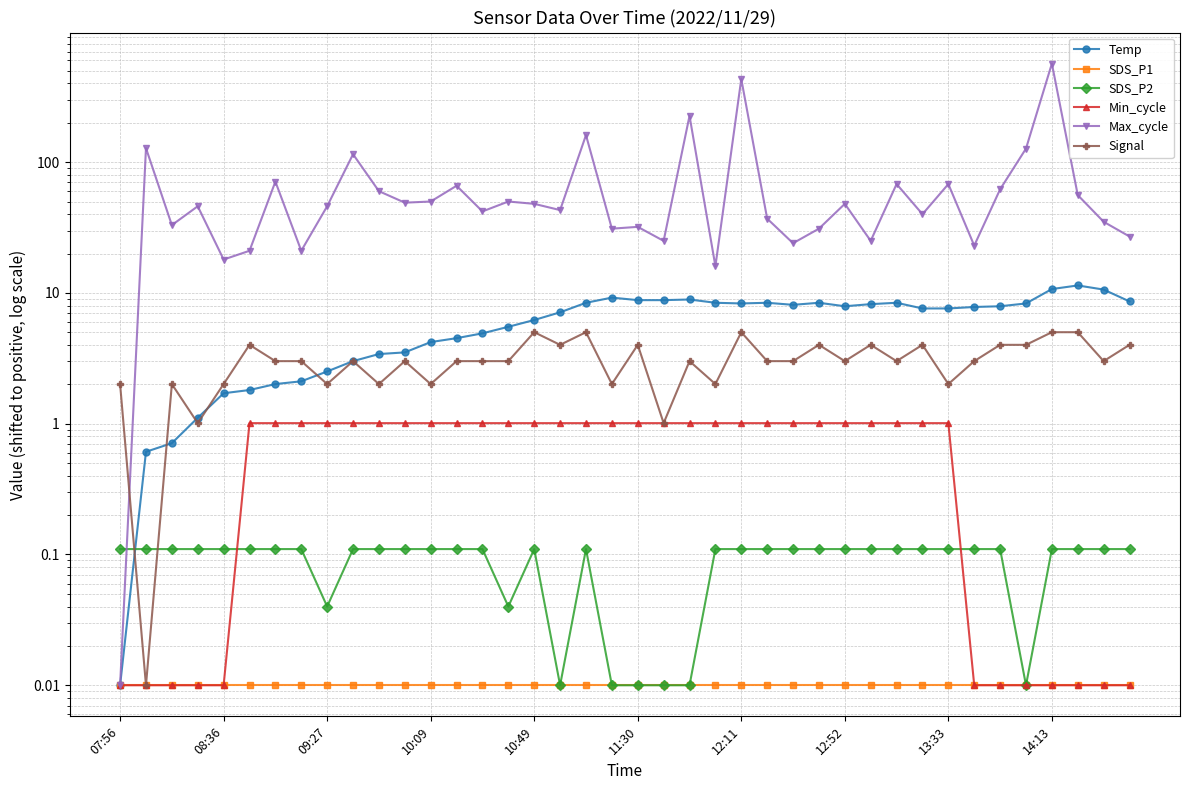

How many interior local valleys does the Signal series have?

13